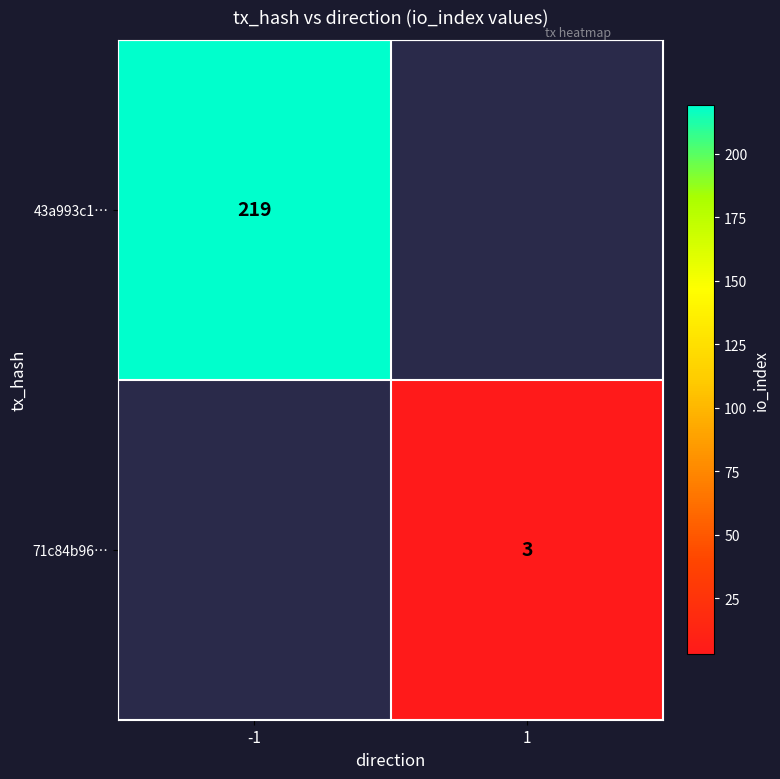

Is the value of 43a993c1… at -1 greater than the value of 71c84b96… at 1?

Yes